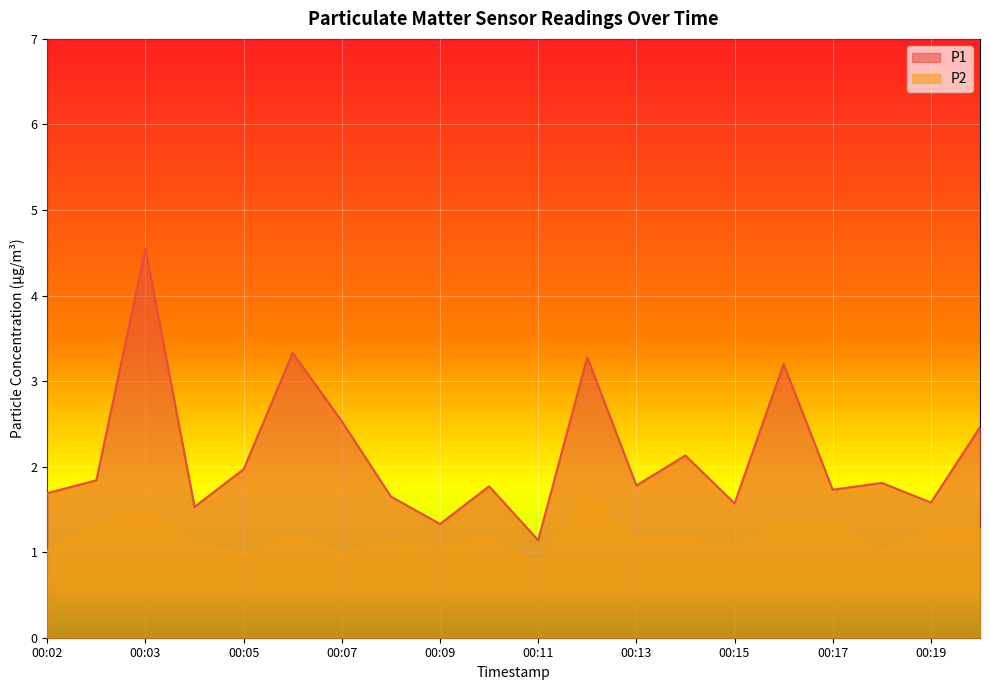

What is the difference between the highest and lowest values at 00:11?

0.3